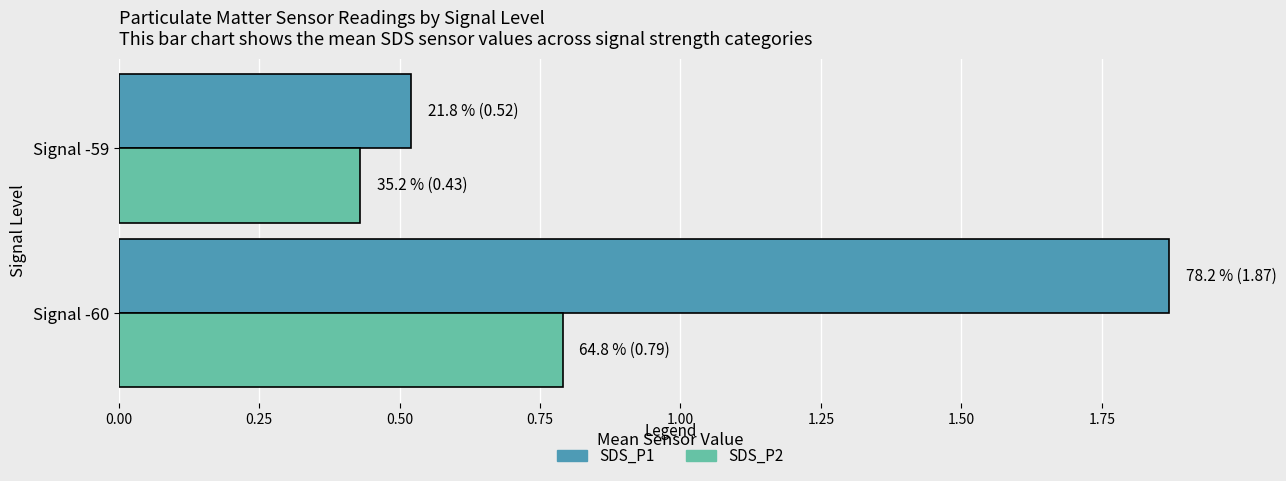

Which series has the largest total across all categories?

SDS_P1